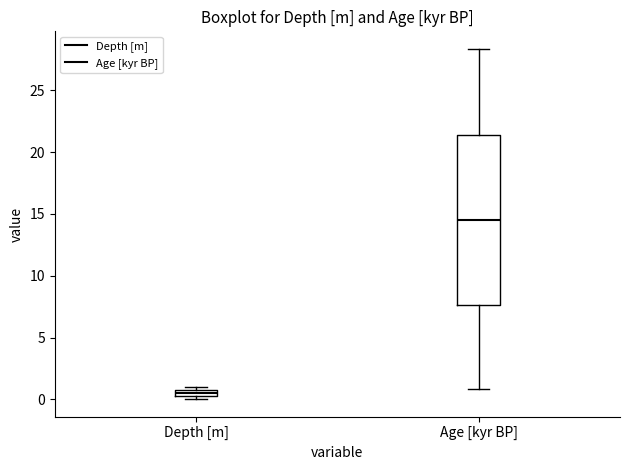

Where is the upper edge of the box for Age [kyr BP] on the y-axis? The values are not printed on the chart, so give them approximately, as read against the axis.

21.5